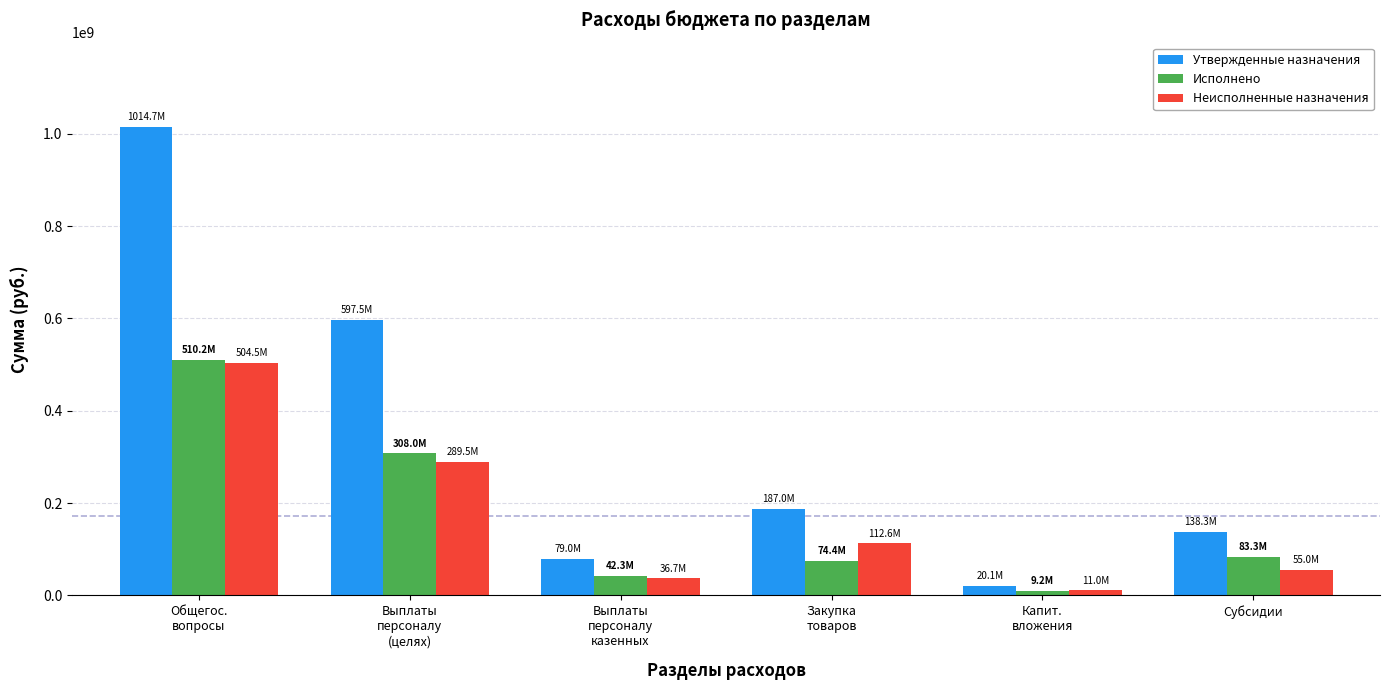

What is the value of the Неисполненные назначения bar at the 5th from the left?

10959179.7